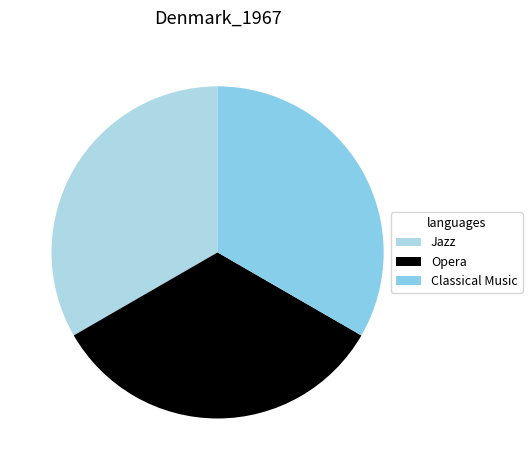

Approximately how many times larger is the value at Classical Music compared to Jazz?

1.0